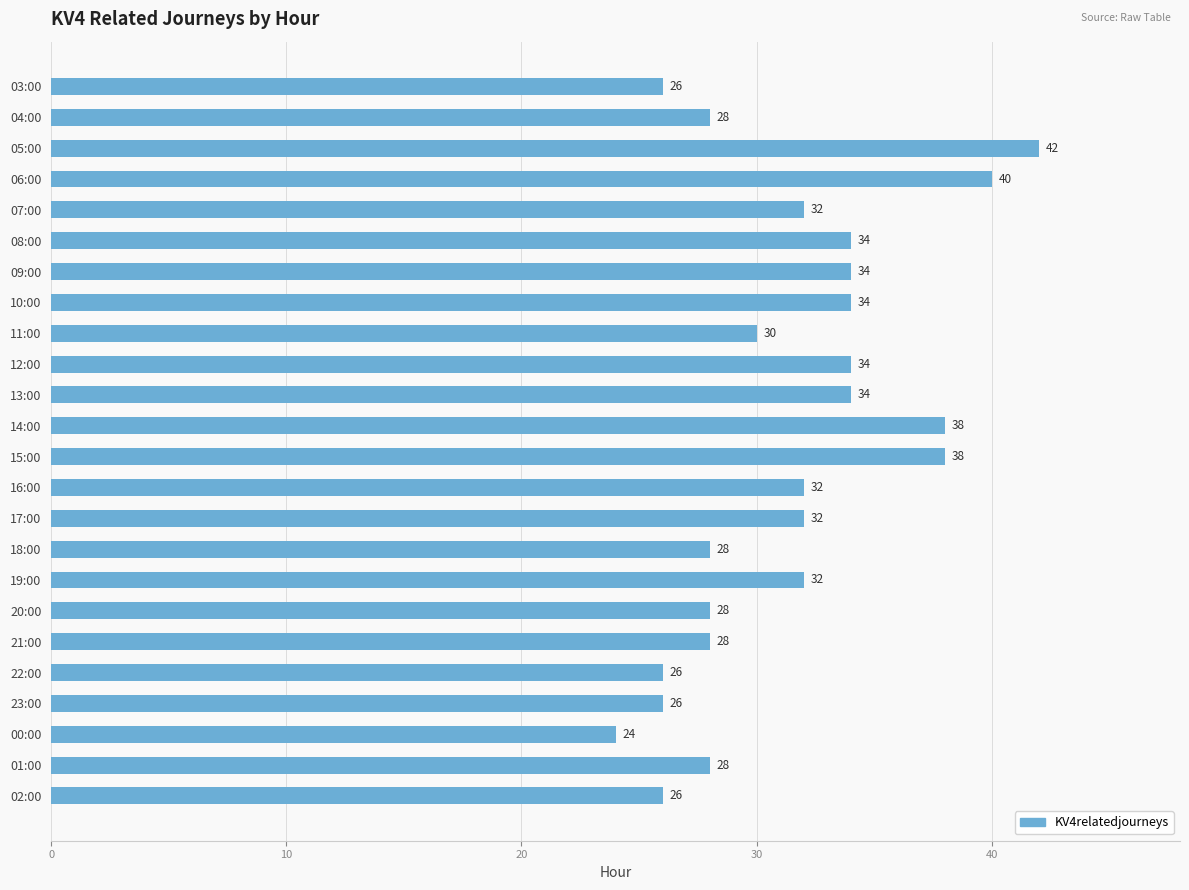

What is the approximate value at 23:00?

26